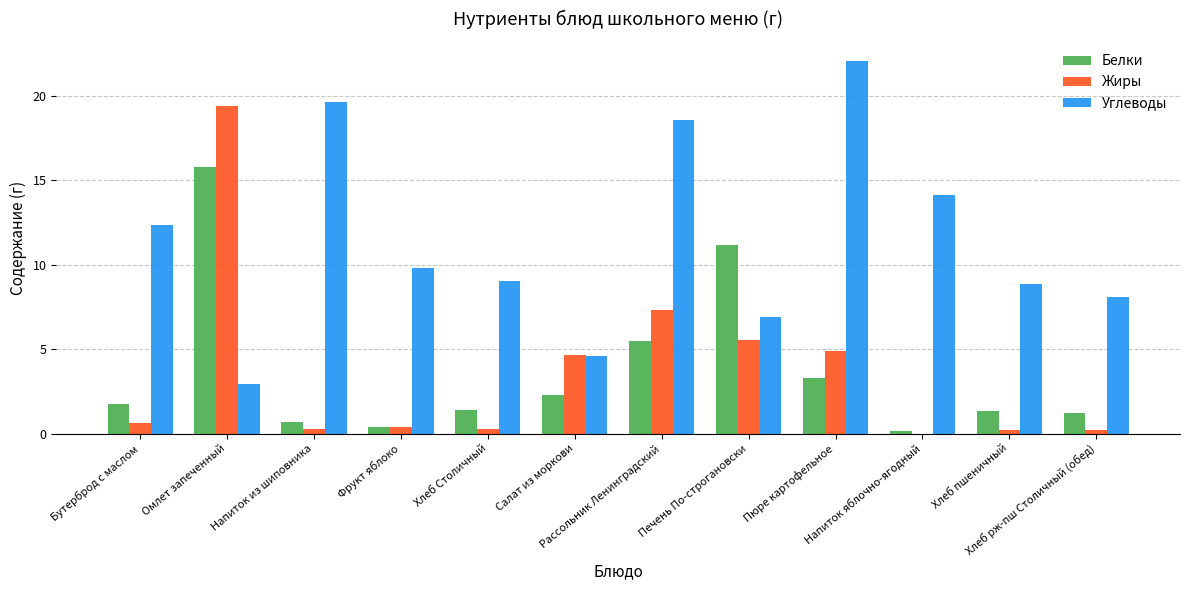

What is the sum of all Углеводы values?

137.0